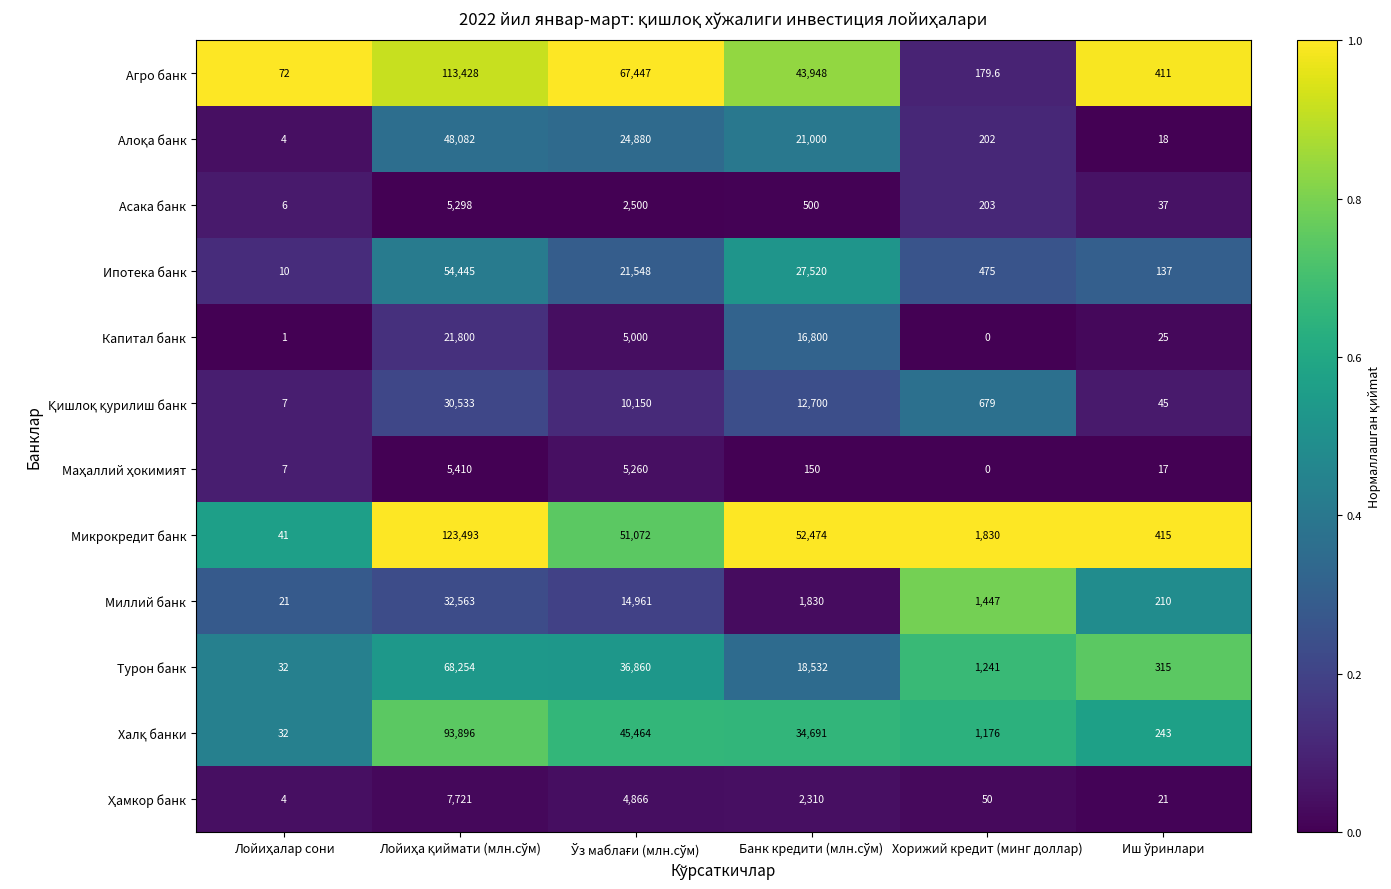

What is the sum of all Асака банк values?

8544.0